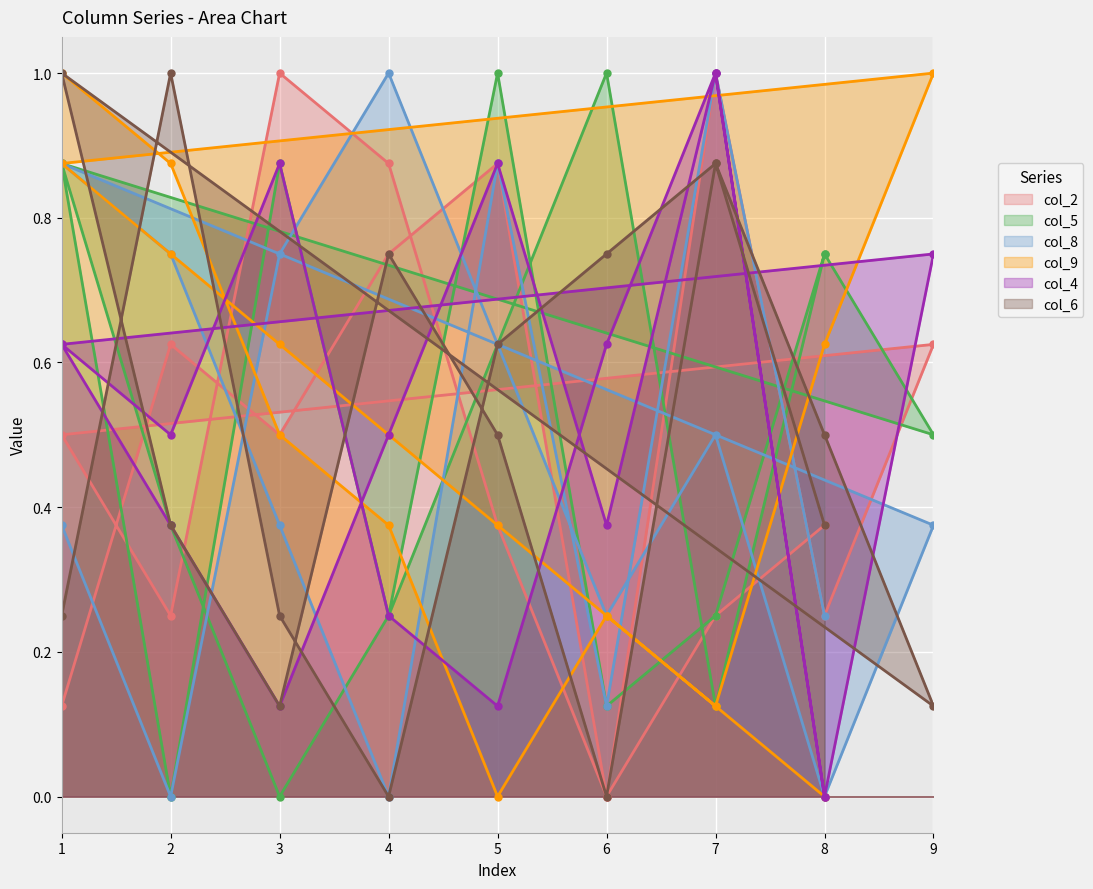

Which label corresponds to the smallest value in the chart?

6